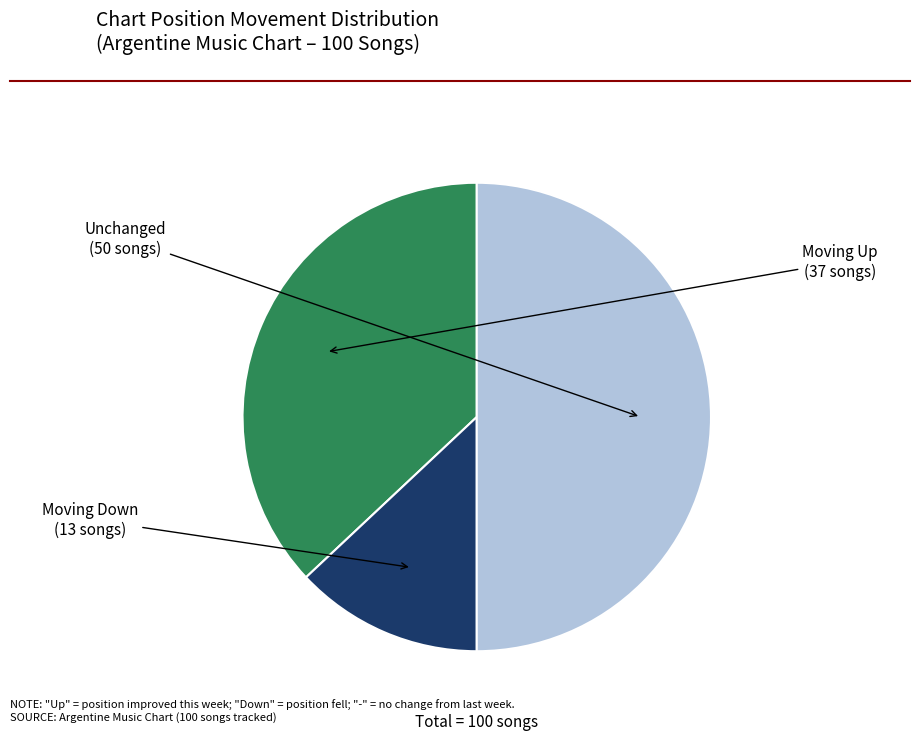

Combined, do Moving Up and Unchanged account for over 50%?

Yes